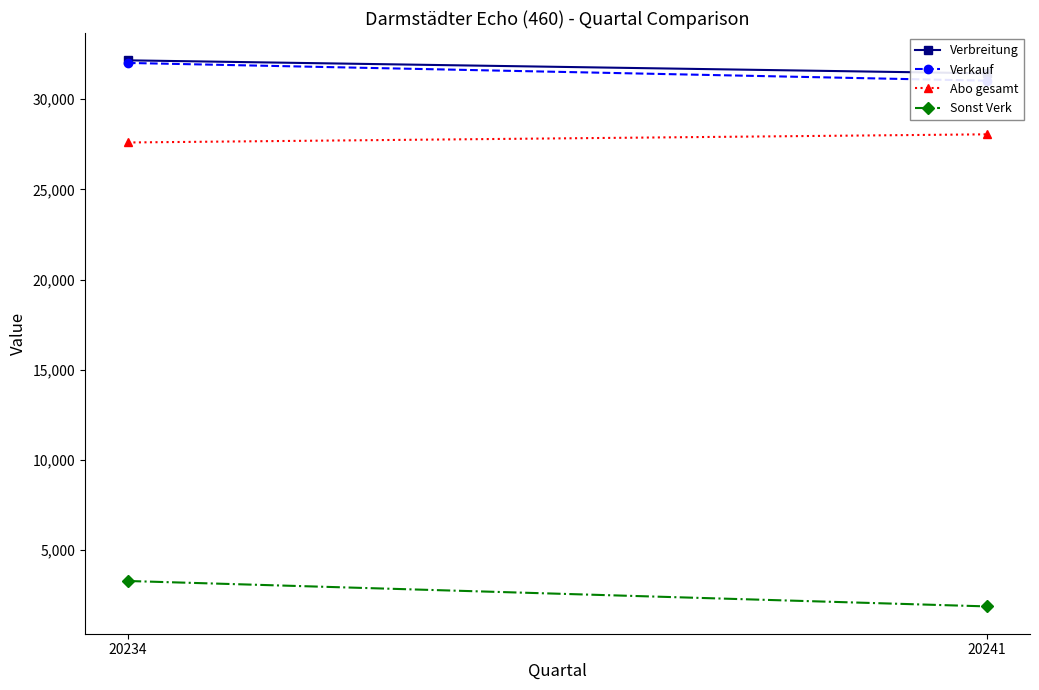

What is the greatest value displayed?

32154